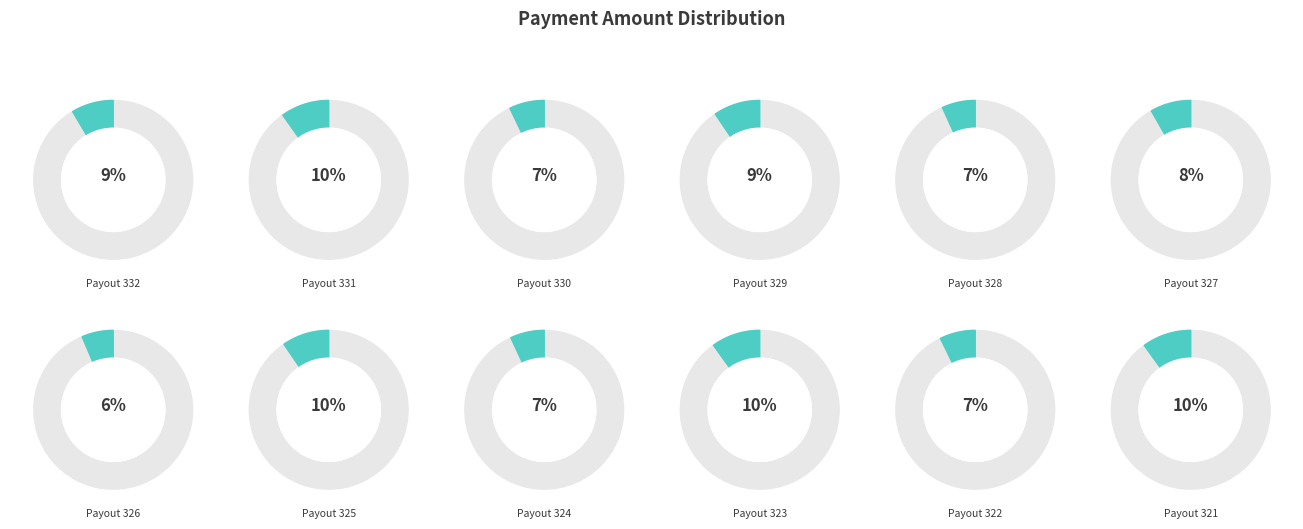

The Payout 330 slice represents 7% of the pie. True or false?

True